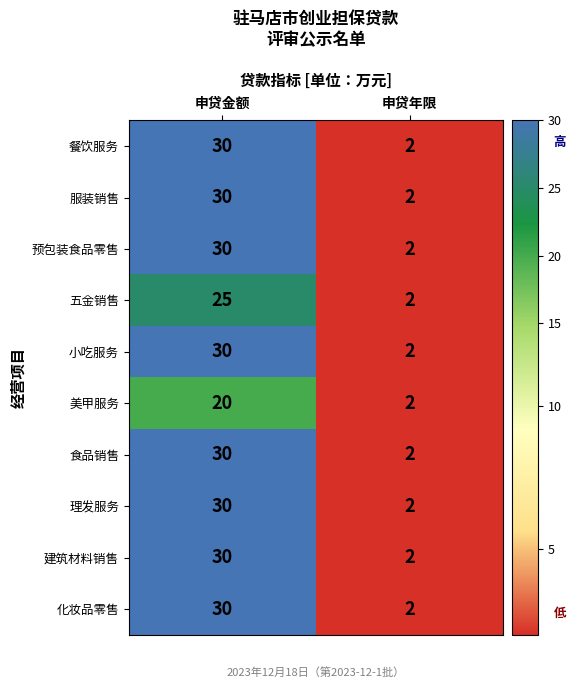

At which category does the chart reach its minimum across all series?

申贷年限